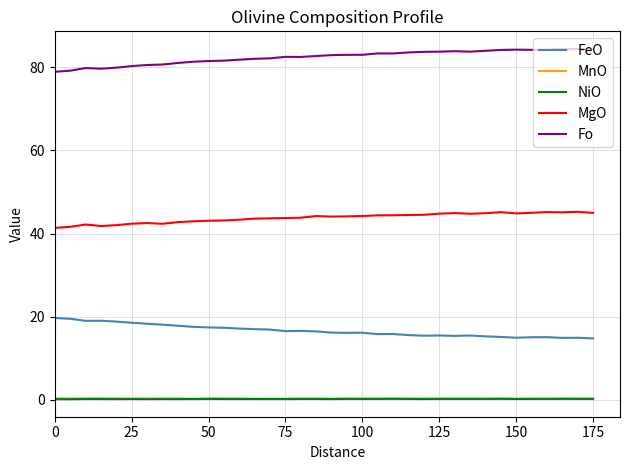

Is this an area chart (filled region under the line)?

No